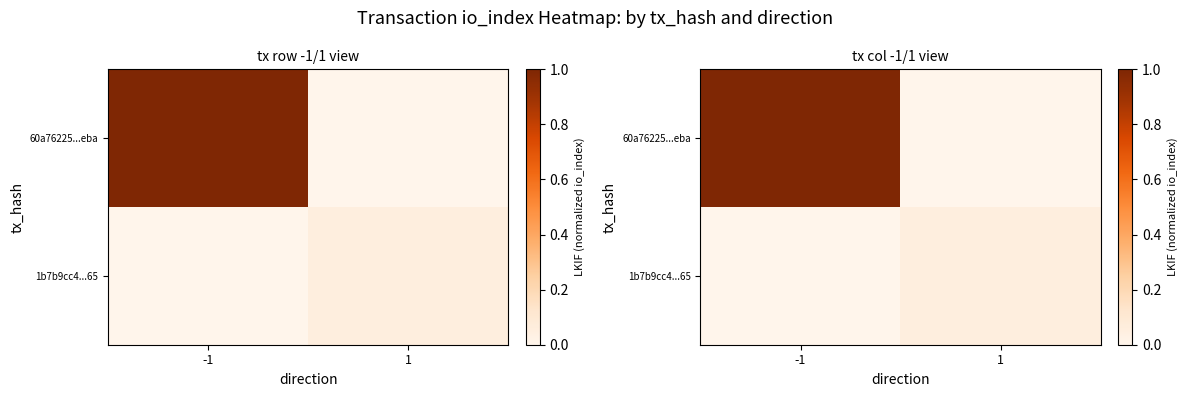

Between -1 and 1, which series saw the biggest shift?

60a76225...eba